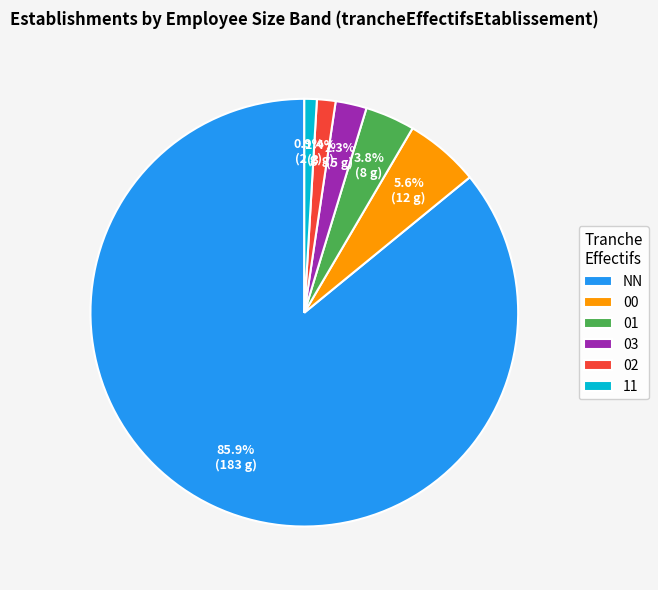

Count the number of slices in the pie.

6